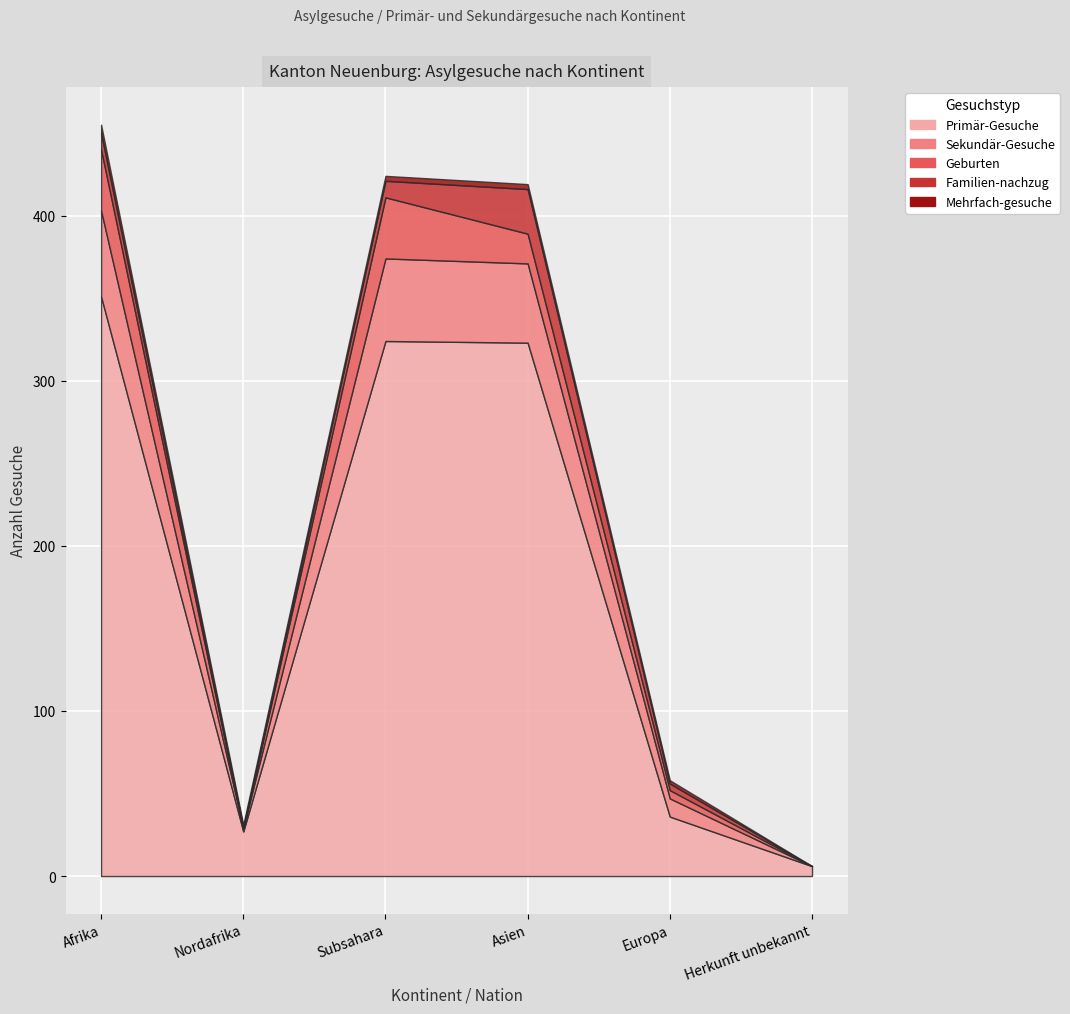

How many Geburten values are between 0 and 37?

6